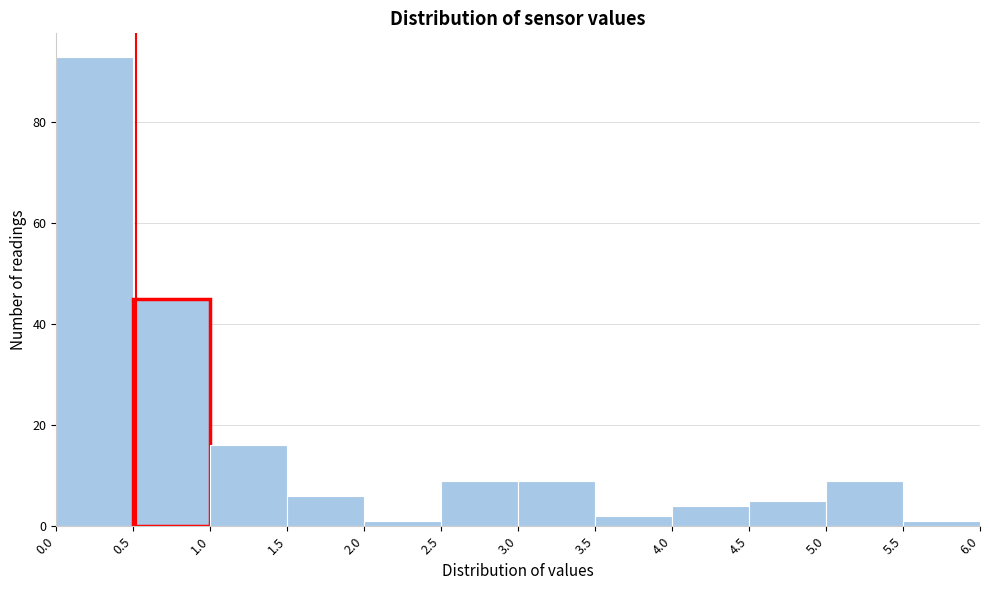

Reading left to right, list every bar in this chart as the range it spans on the x-axis followed by its height. The values are not printed on the chart, so give them approximately, as read against the axis.

0.0 to 0.5: 94
0.5 to 1.0: 46
1.0 to 1.5: 16
1.5 to 2.0: 6
2.0 to 2.5: under 2
2.5 to 3.0: 10
3.0 to 3.5: 10
3.5 to 4.0: 2
4.0 to 4.5: 4
4.5 to 5.0: 6
5.0 to 5.5: 10
5.5 to 6.0: under 2